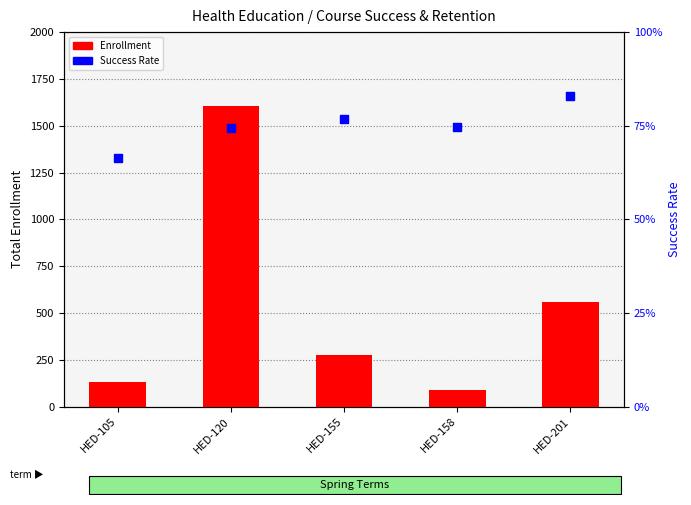

Which series has the largest total across all categories?

Enrollment